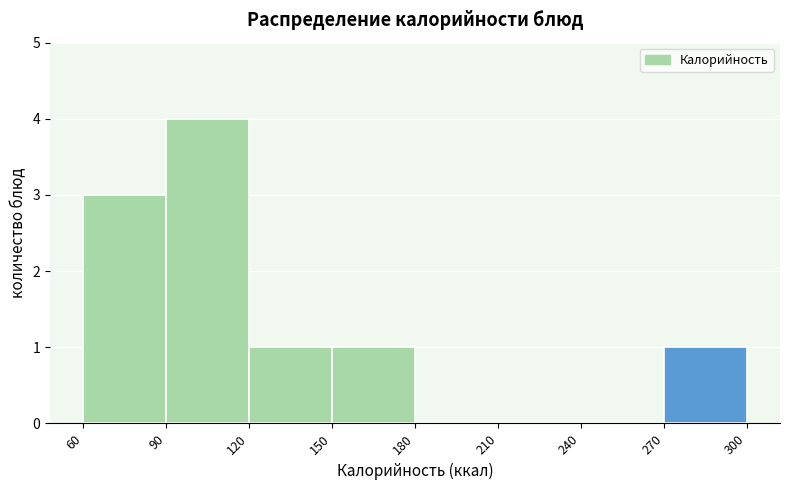

Reading left to right, transcribe this chart: for each bar, give the range it covers on the x-axis and its height. The values are not printed on the chart, so give them approximately, as read against the axis.

60 to 90: 3
90 to 120: 4
120 to 150: 1
150 to 180: 1
180 to 210: 0
210 to 240: 0
240 to 270: 0
270 to 300: 1